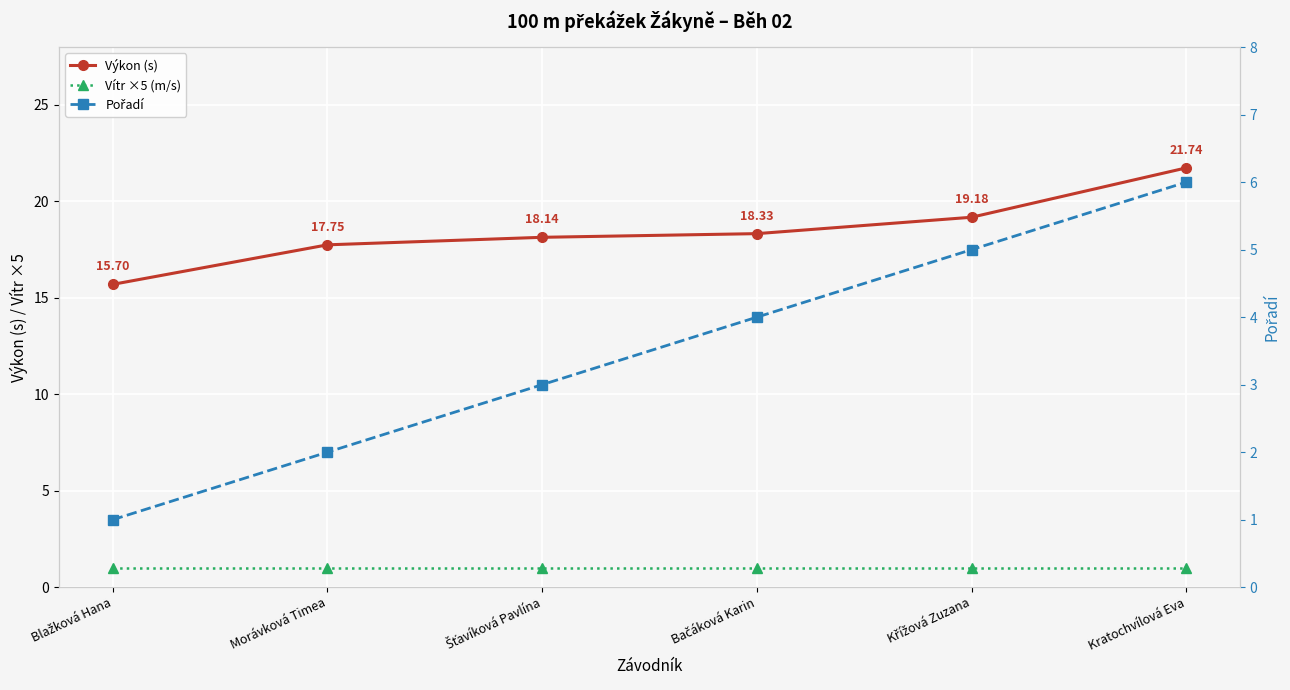

Reading left to right, extract all data points from this chart.

Výkon (s): 15.7	17.8	18.1	18.3	19.2	21.7
Vítr ×5 (m/s): 1.0	1.0	1.0	1.0	1.0	1.0
Pořadí: 1.0	2.0	3.0	4.0	5.0	6.0